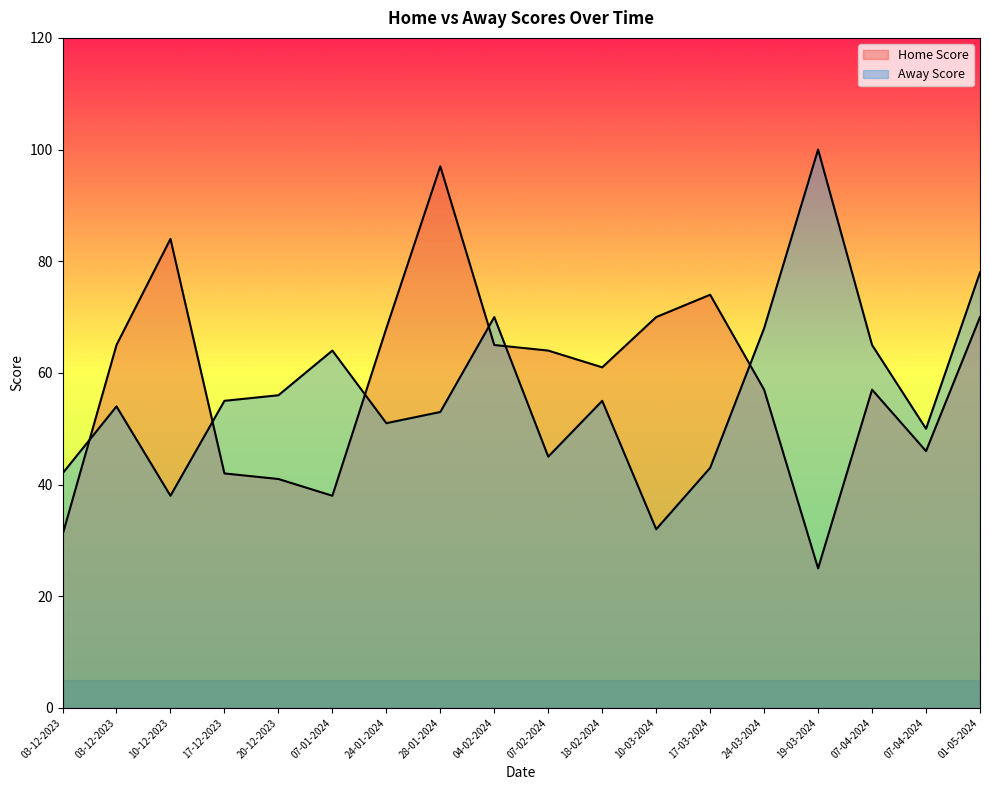

How many interior local valleys does the Away Score series have?

5